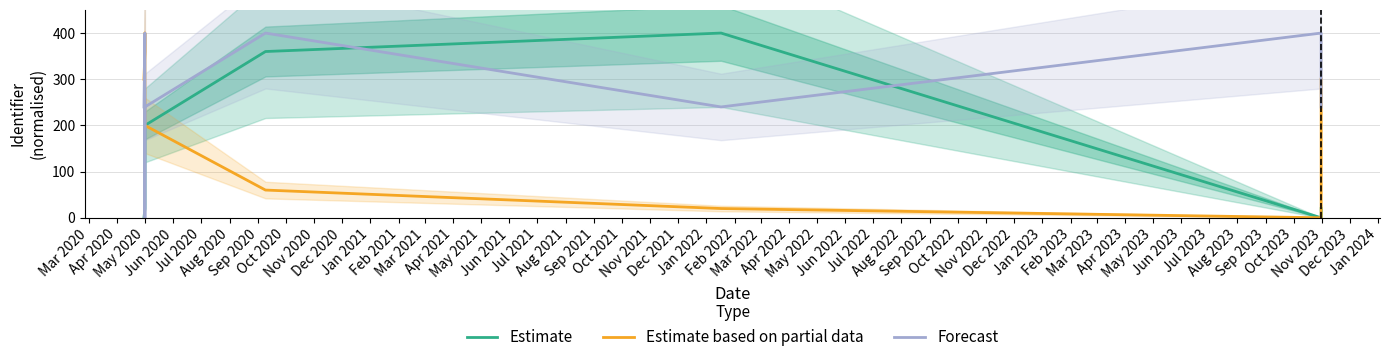

Does the chart have visible grid lines?

Yes